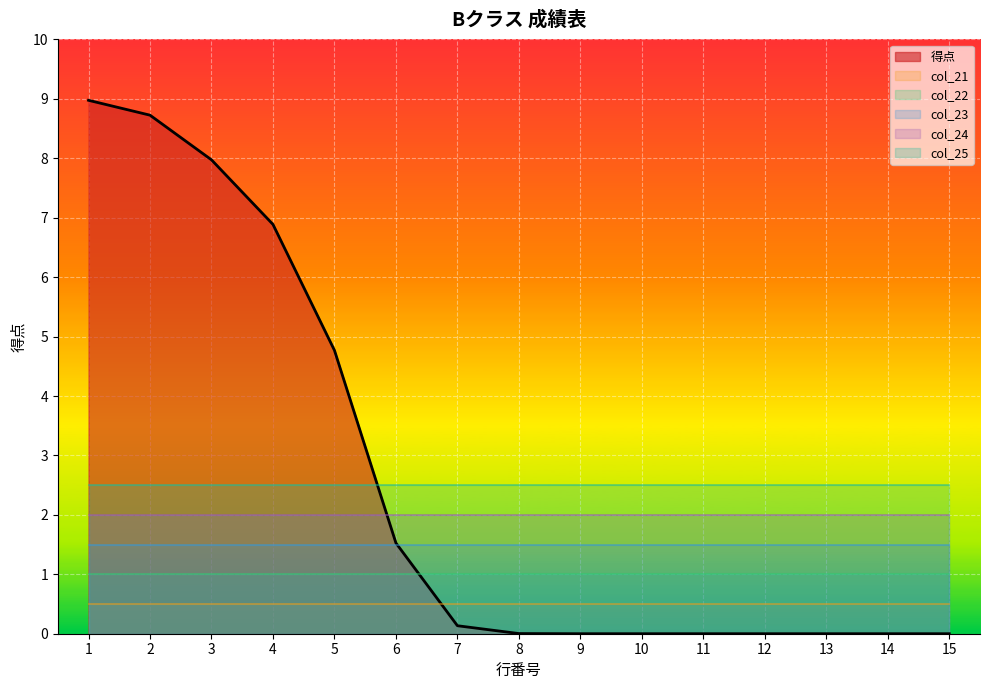

Which series has the widest spread of values?

得点